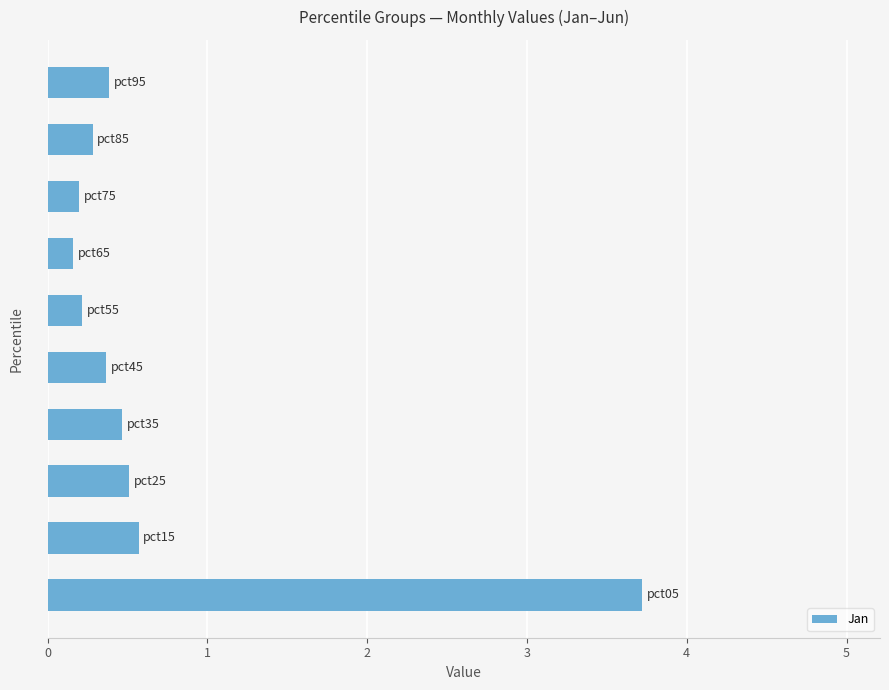

What is the greatest value displayed?

3.7